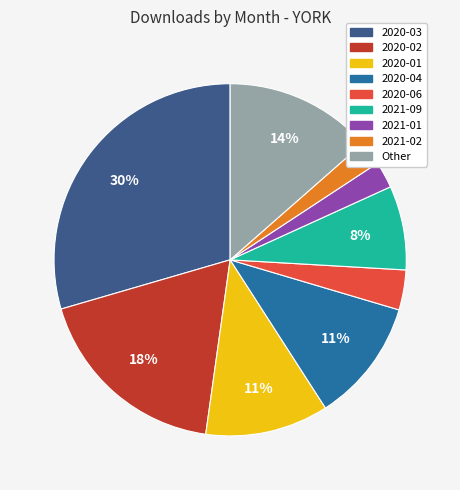

To the nearest percent, what is the average slice percentage?

11%